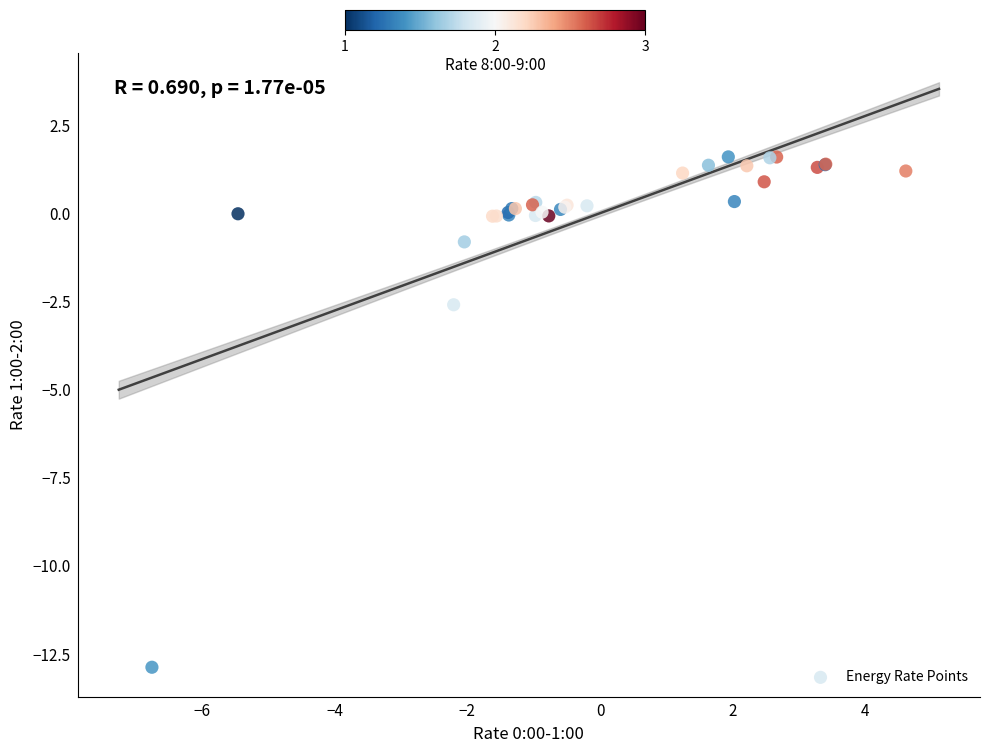

What Y value in the scatter plot is closest to -5?

-2.6